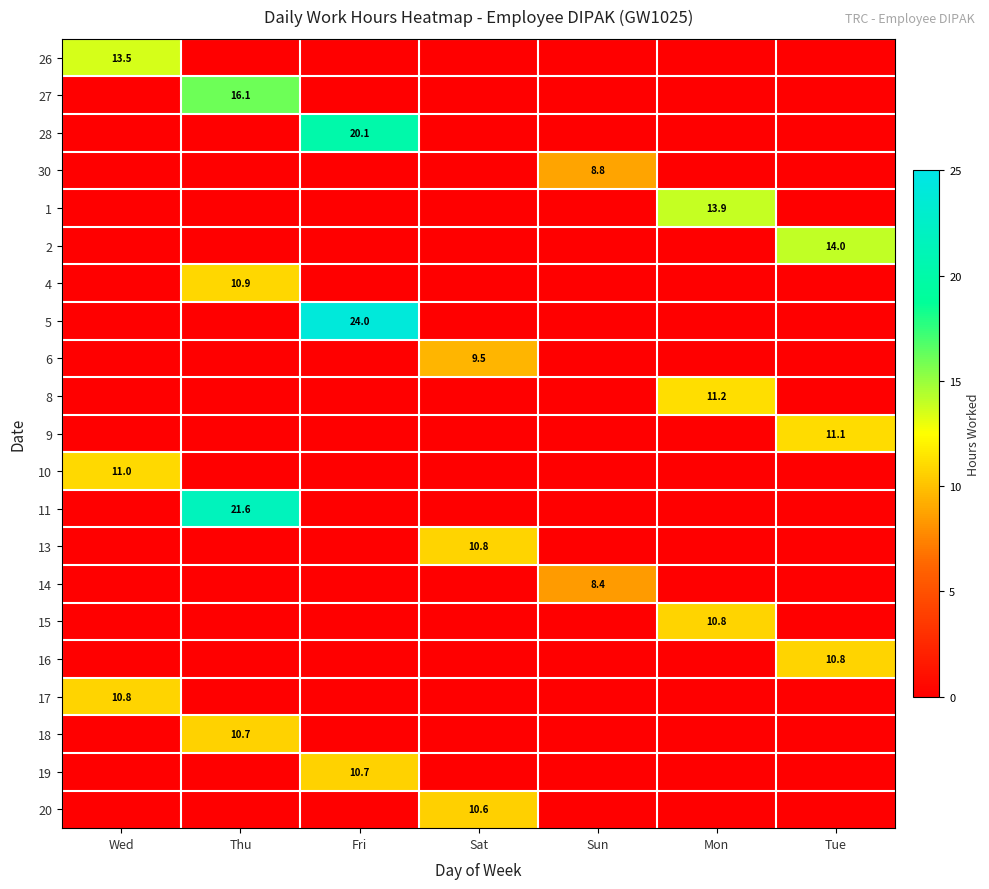

The value of 4 at Thu is 10.9. True or false?

True